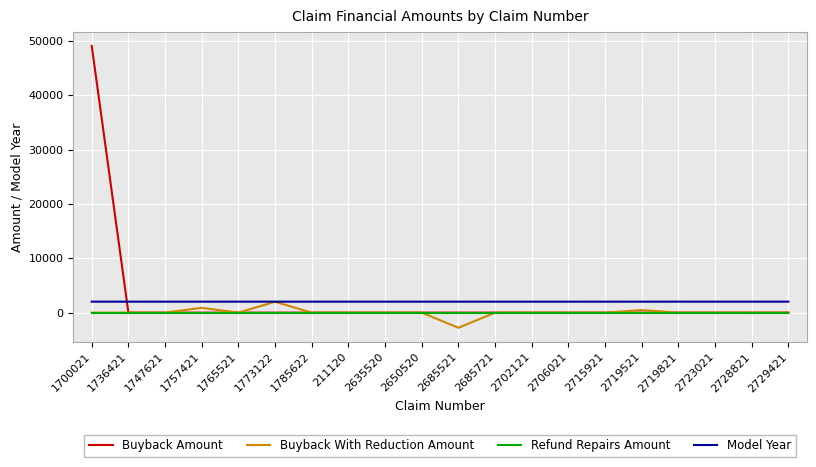

What is the total value across all series at 211120?

2019.0